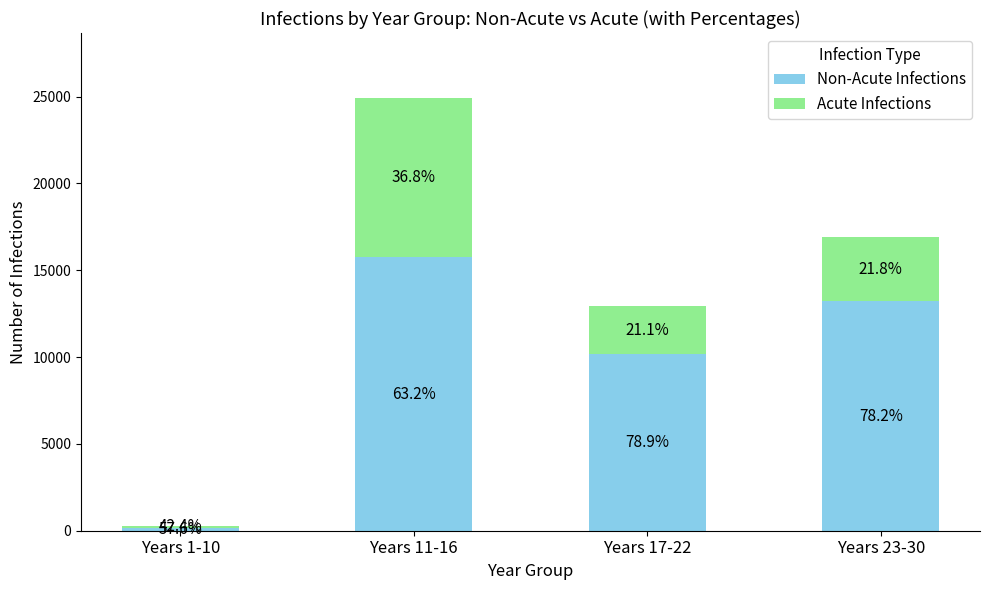

List the series in order of their peak value, highest first.

Non-Acute Infections, Acute Infections